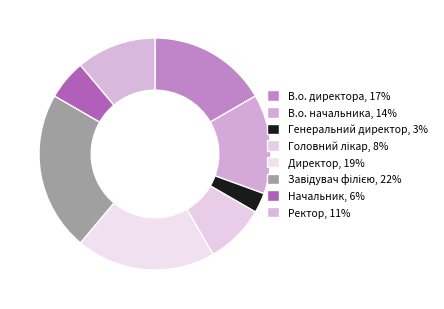

True or false: Начальник accounts for 6% of the total.

True